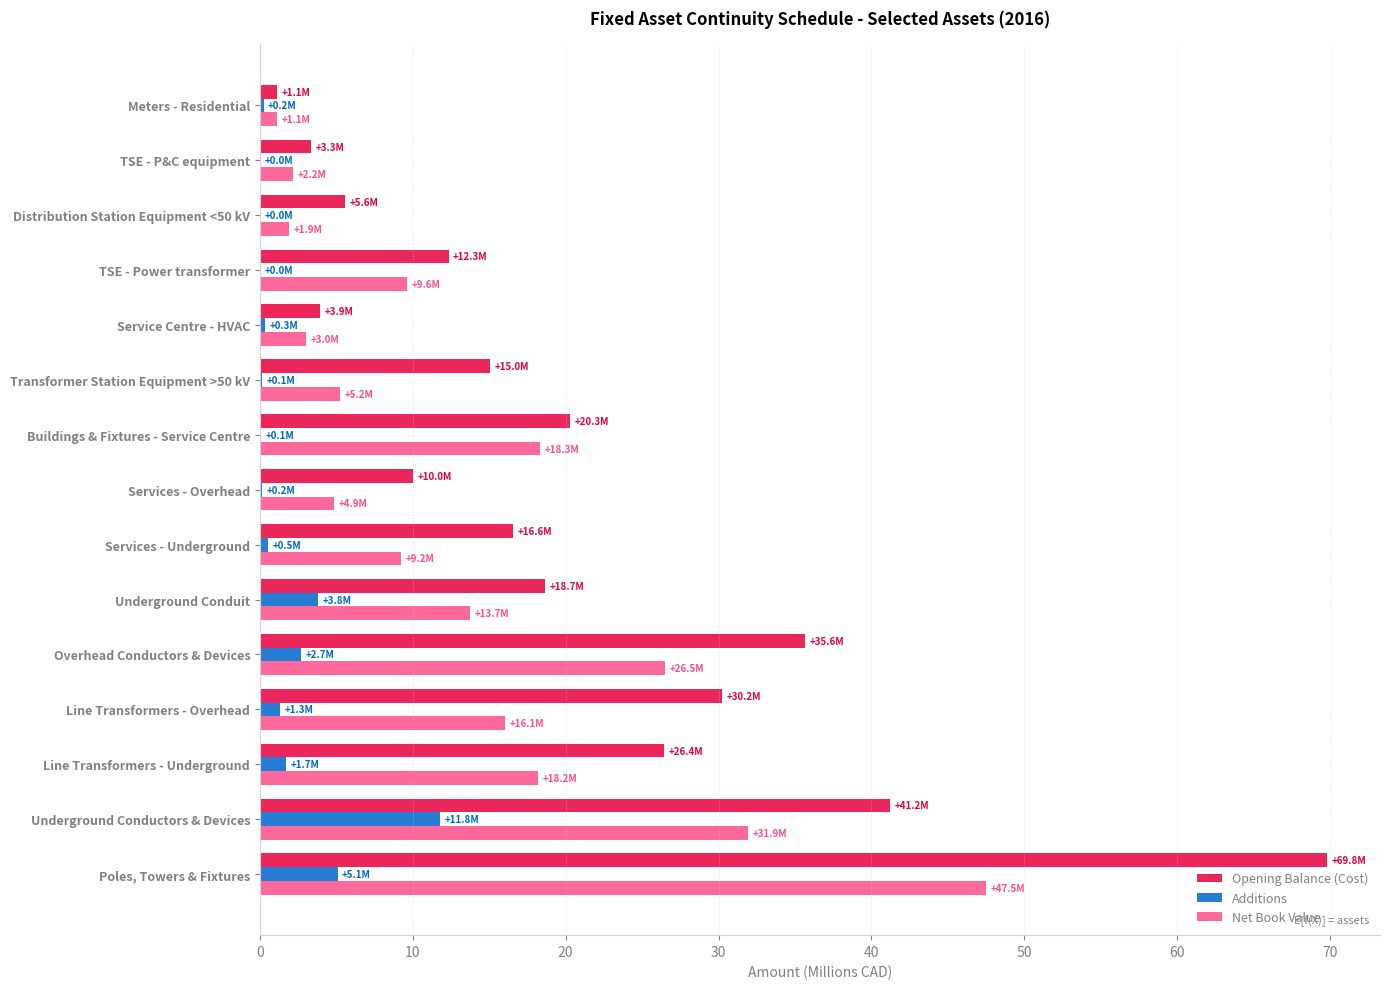

What is the maximum value for Additions?

11.8